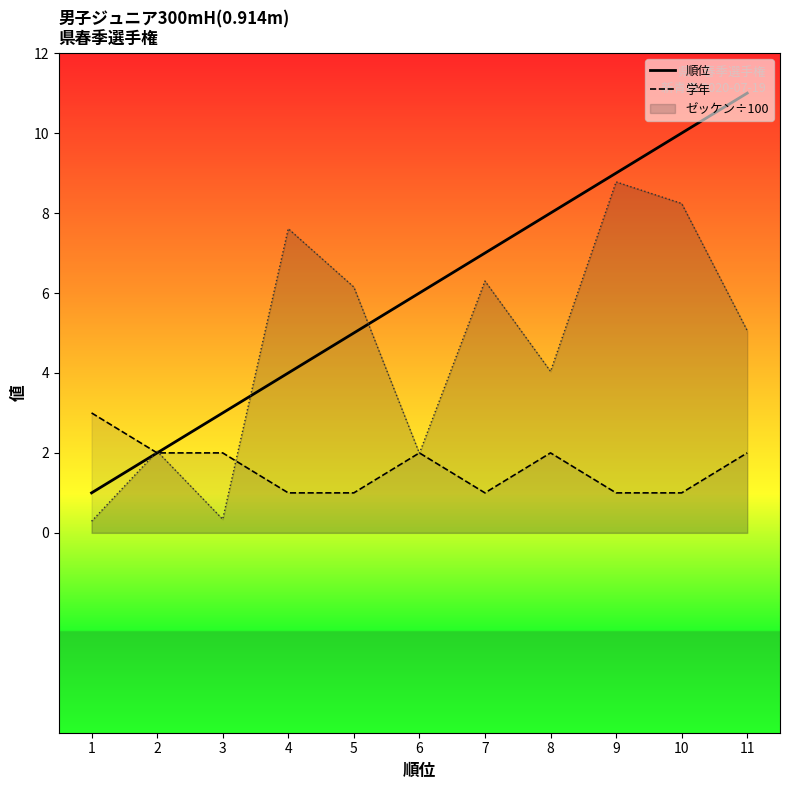

Is it true that 順位 equals 11 at 11?

True